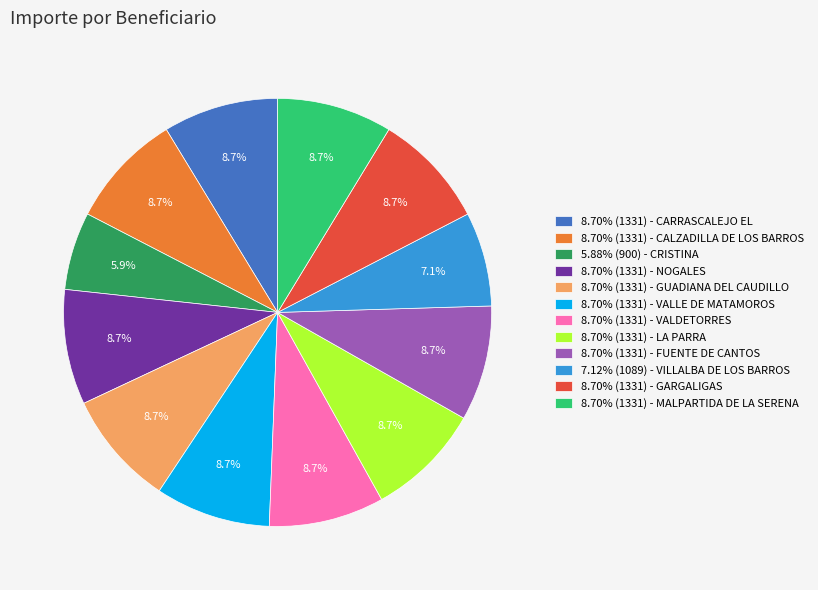

Is there a majority slice in this chart?

No